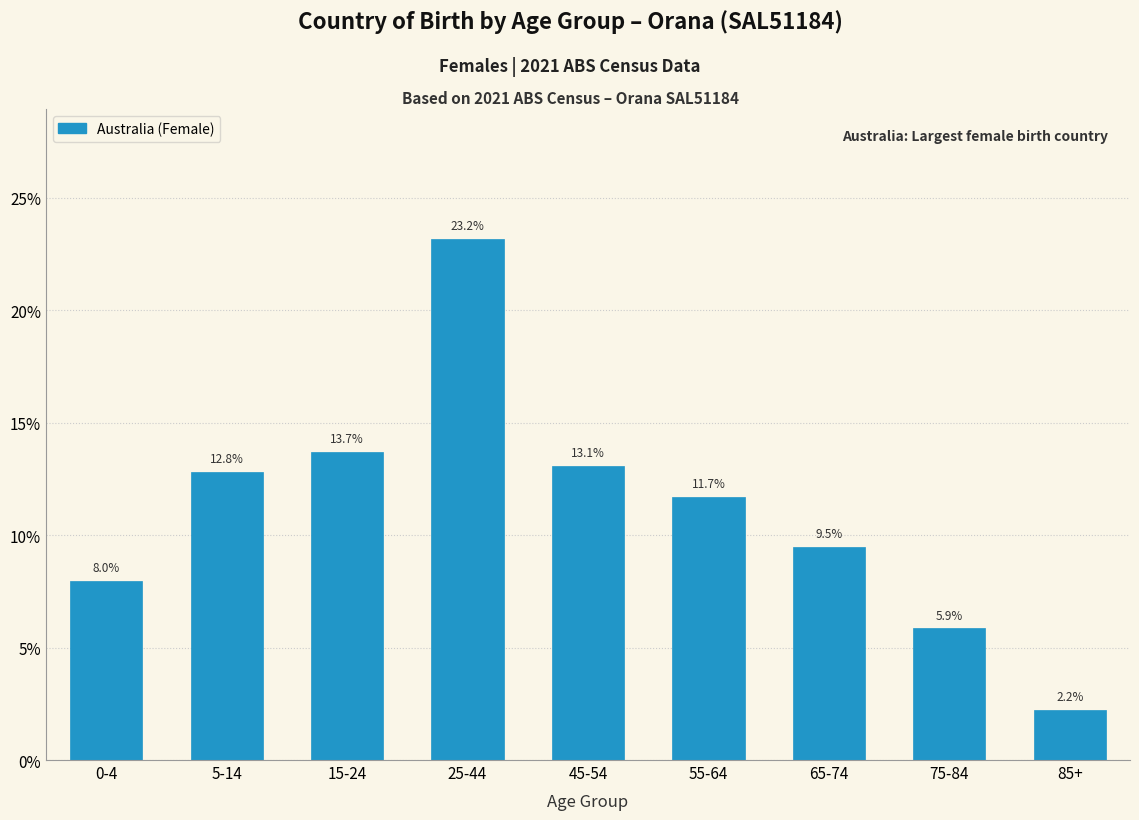

Reading left to right, what are all the values shown in this chart?

8.0	12.8	13.7	23.2	13.1	11.7	9.5	5.9	2.2